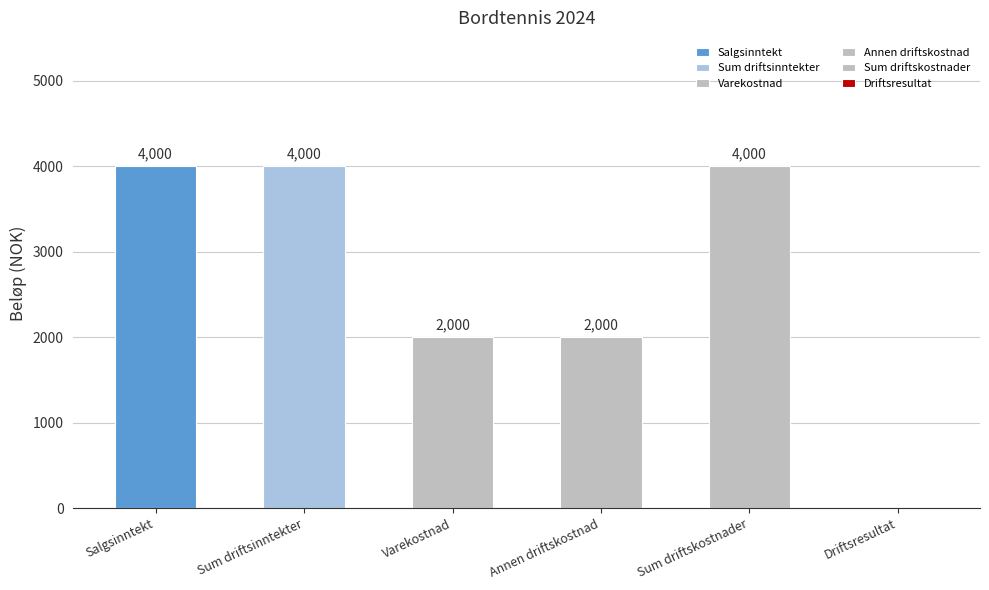

The chart shows a value of 1745 at Sum driftskostnader. True or false?

False